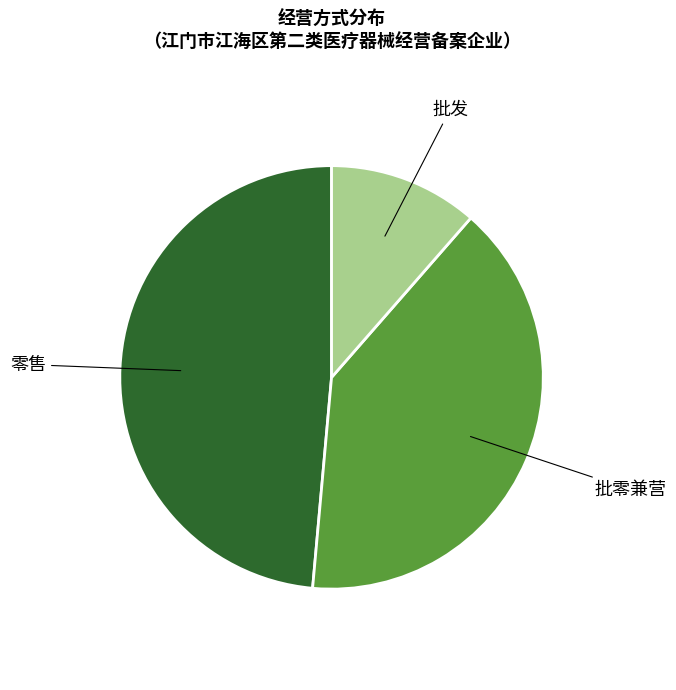

Is there a majority slice in this chart?

No